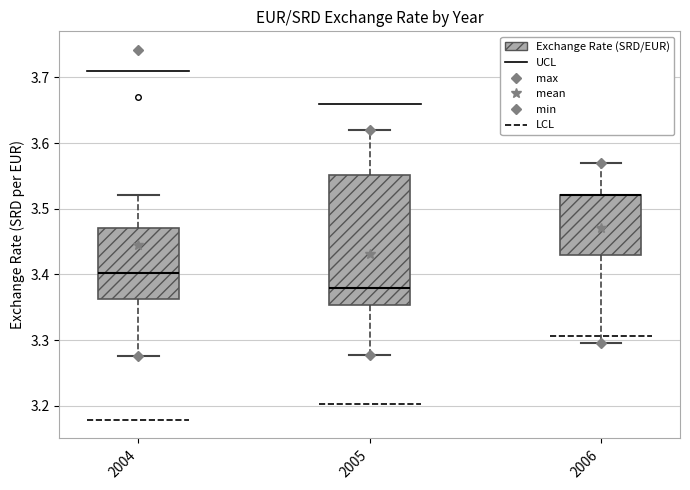

Reading left to right, transcribe this box plot: for each box, give where its median line is, the range the box spans, and where its two whiskers end, as read against the y-axis. The values are not printed on the chart, so give them approximately, as read against the axis.

2004: median 3.40, box 3.36 to 3.47, whiskers 3.28 to 3.52
2005: median 3.38, box 3.35 to 3.55, whiskers 3.28 to 3.62
2006: median 3.52 (drawn on the box's upper edge), box 3.43 to 3.52, whiskers 3.30 to 3.57